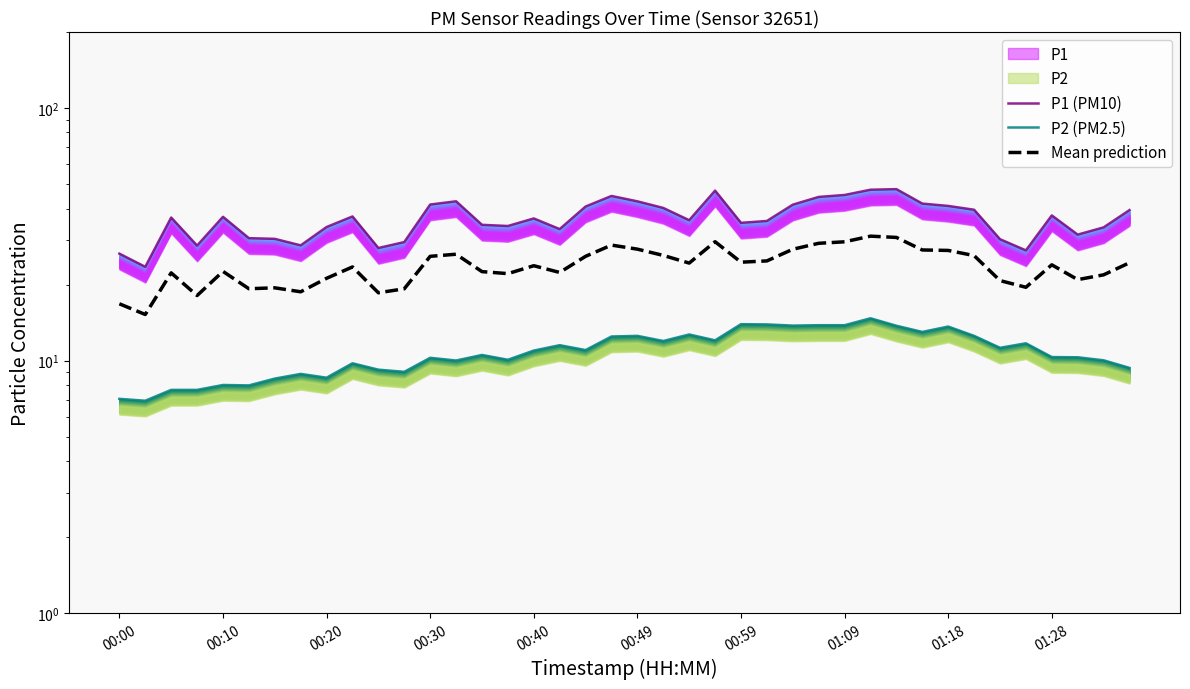

In Mean prediction, how many points are lower than both neighbors (excluding endpoints)?

11